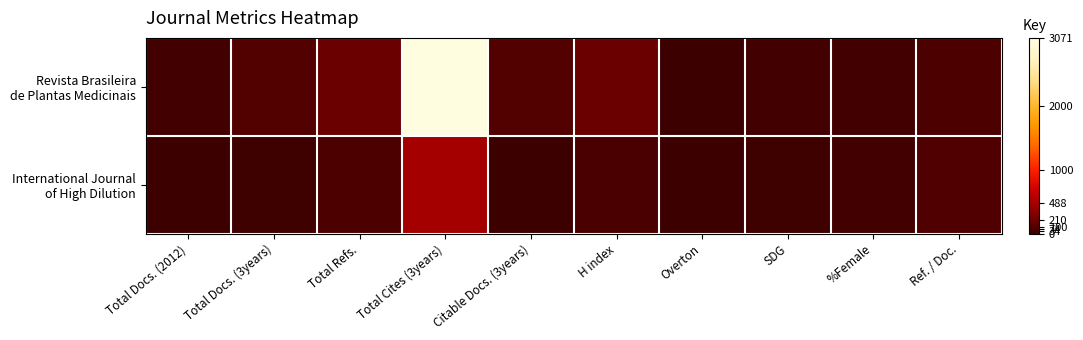

At which category is the sum across all series the highest?

Total Cites (3years)